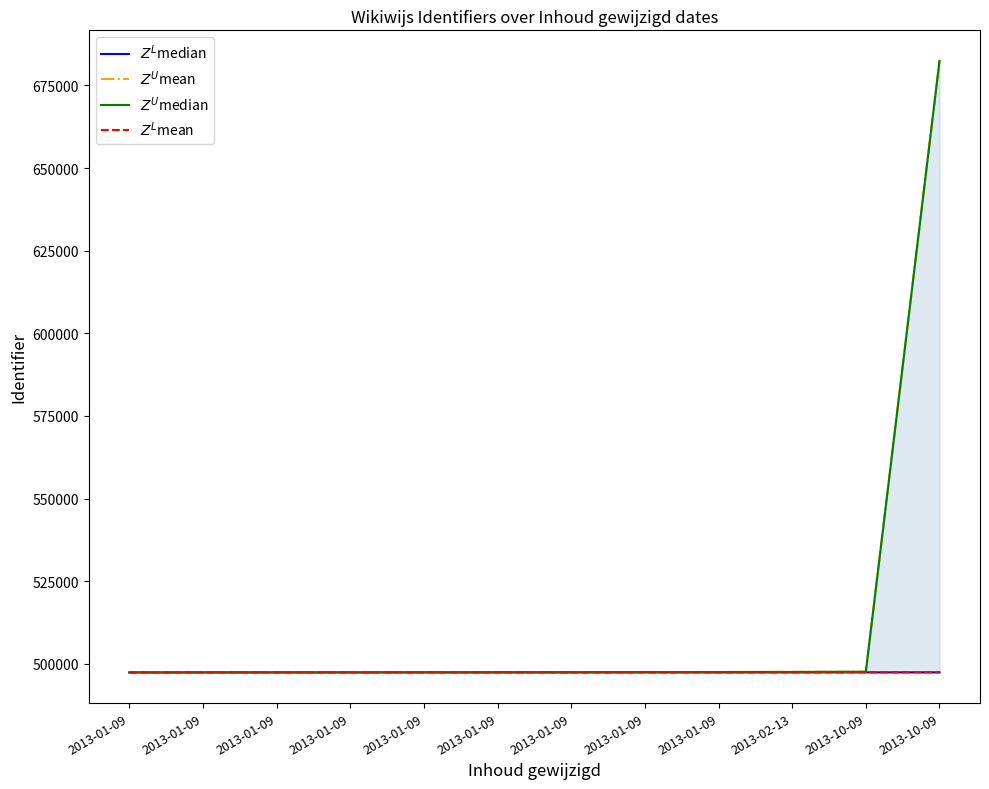

Count the number of categories in the chart.

12